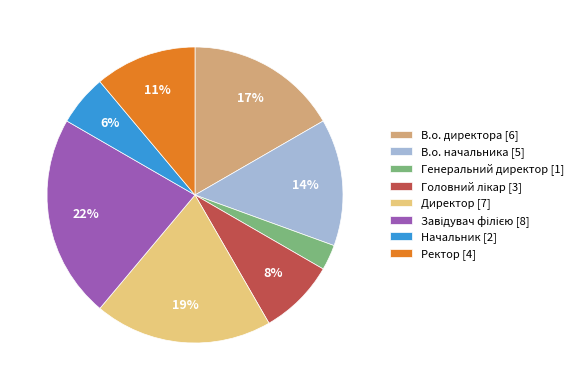

Does any single category account for the majority?

No